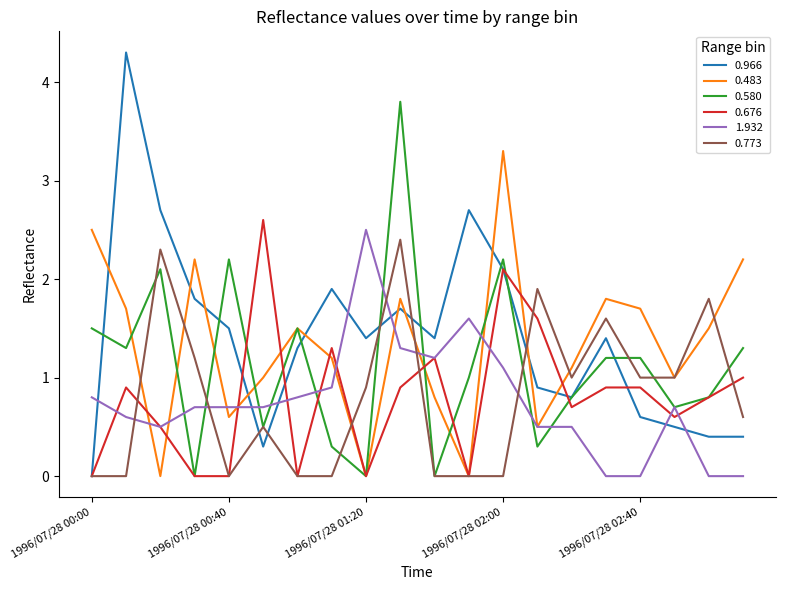

What is the greatest value displayed?

4.3